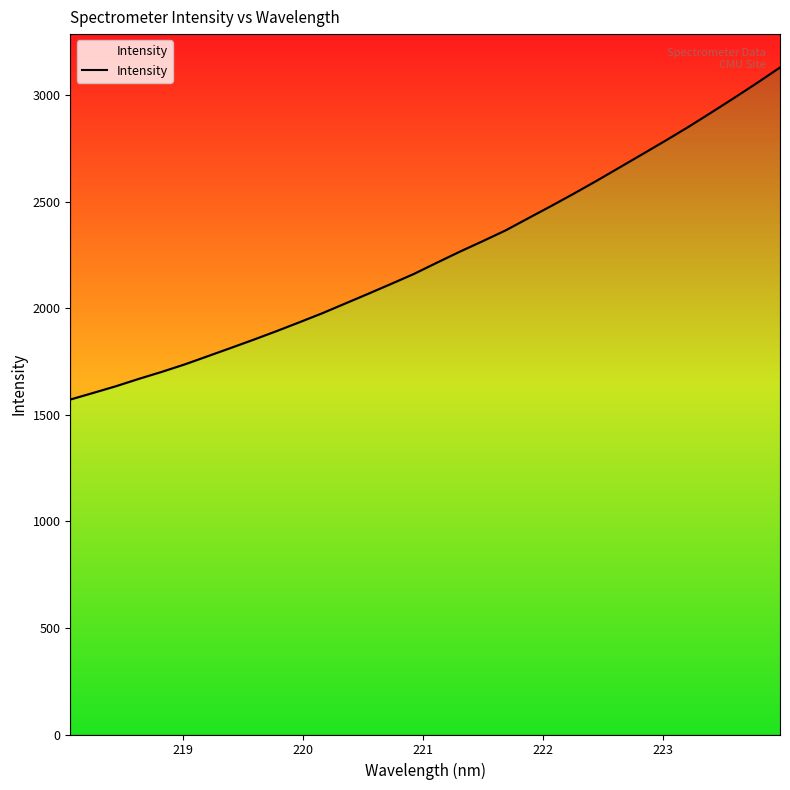

True or false: the data has more than 0 interior local peaks.

False